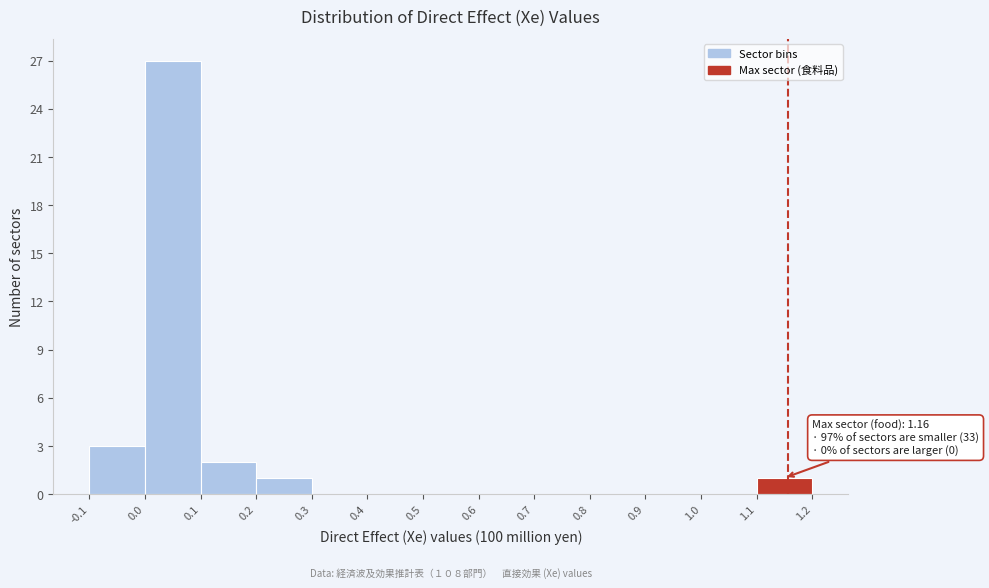

Which range on the x-axis has the tallest bar?

0.0 to 0.1